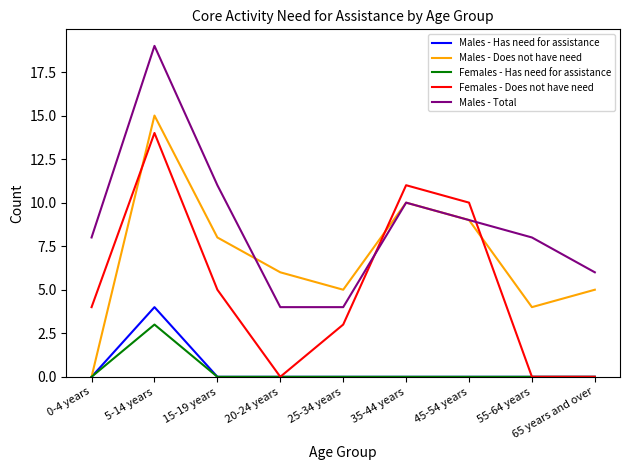

Is the value of Males - Total at 15-19 years greater than the value of Females - Does not have need at 15-19 years?

Yes